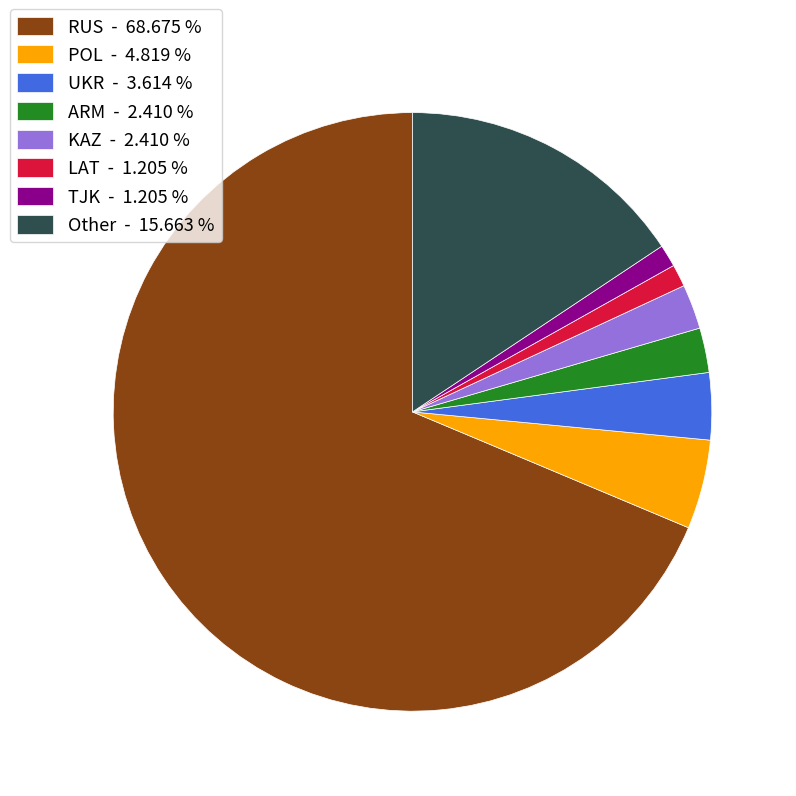

Which slice is the largest?

RUS - 68.675 %